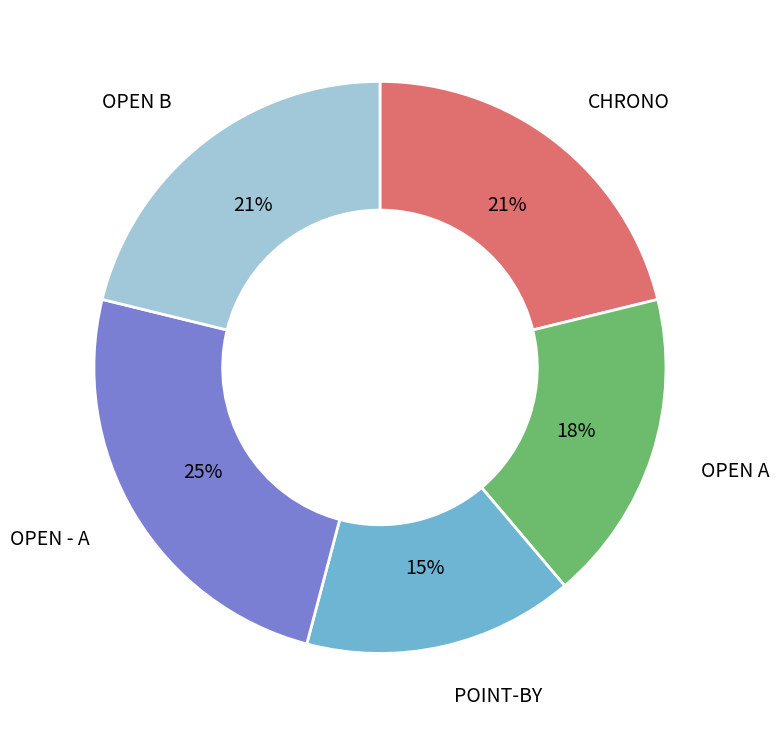

True or false: OPEN B accounts for 21% of the total.

True